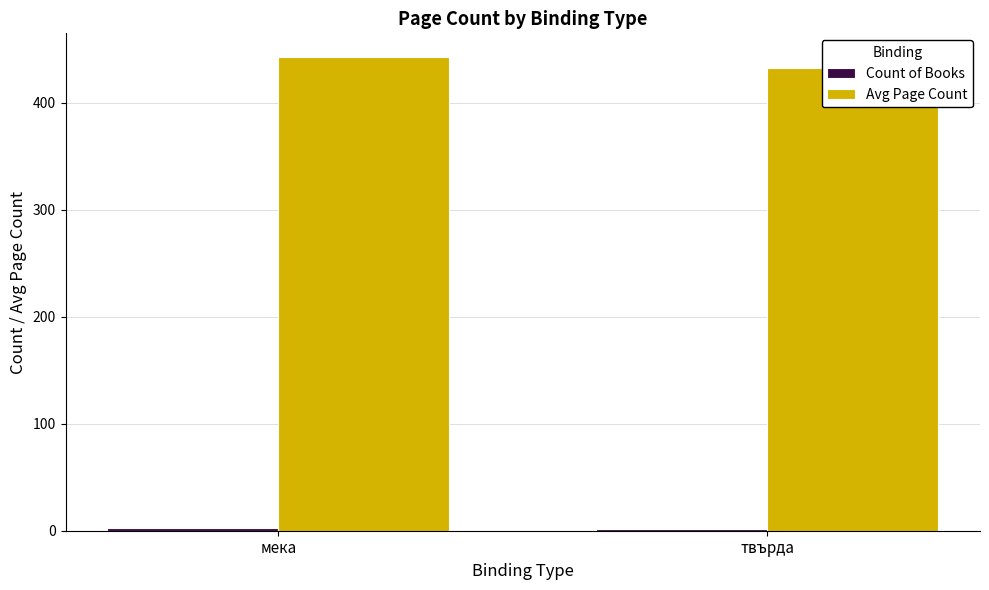

Reading left to right, what are all the values shown in this chart?

Count of Books: мека=3.0	твърда=2.0
Avg Page Count: мека=442.7	твърда=432.0